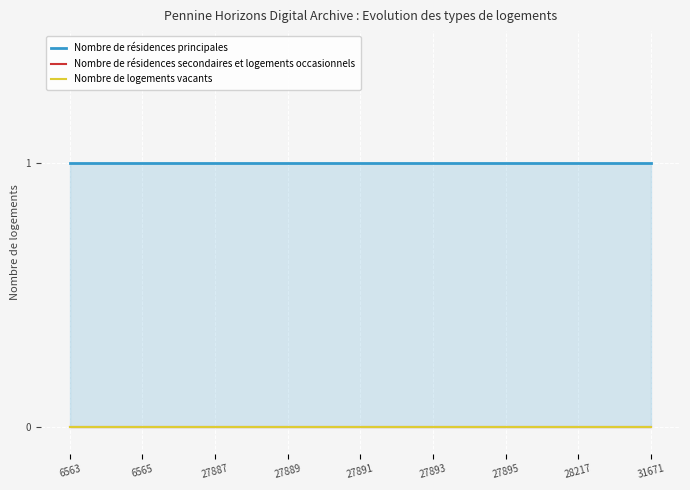

Where is Nombre de résidences principales nearest to the value 1?

6563